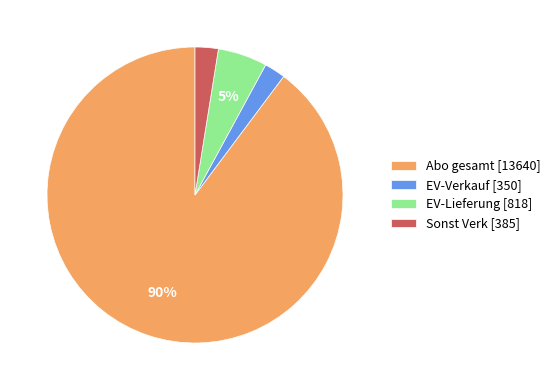

Is there a majority slice in this chart?

Yes